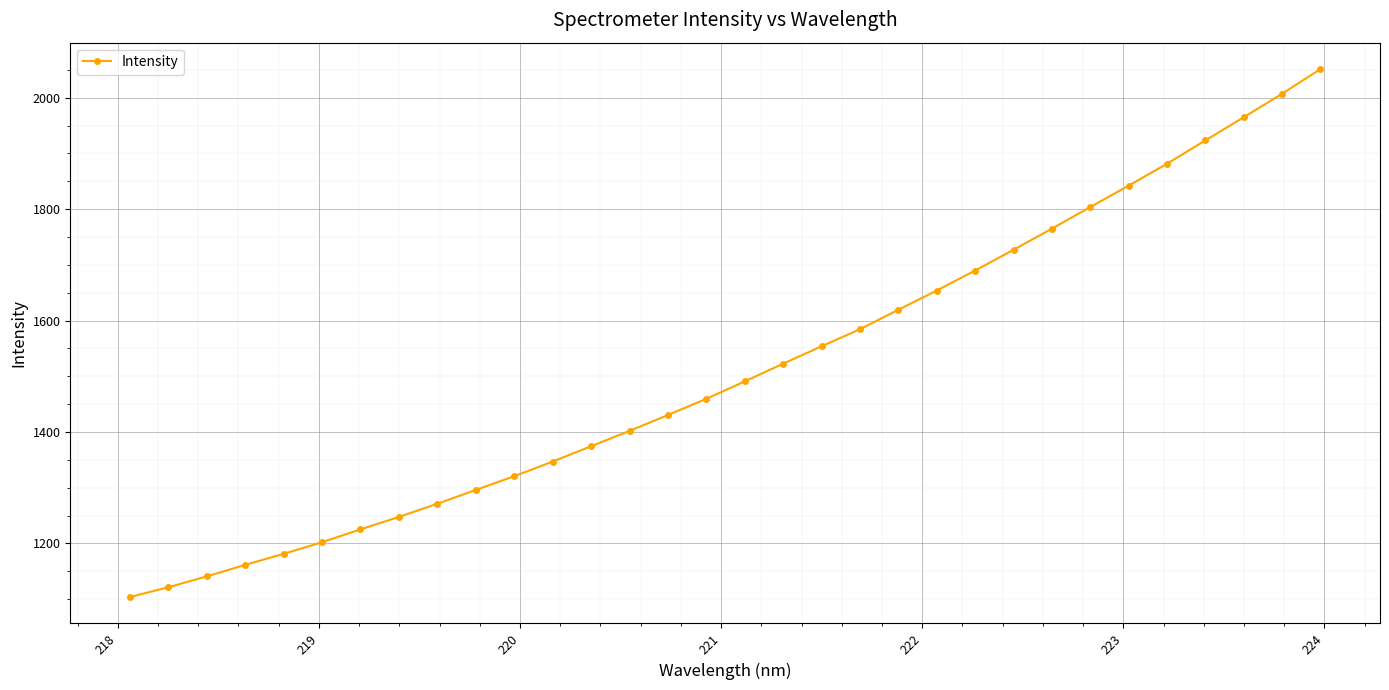

How many lines are shown in the chart?

1